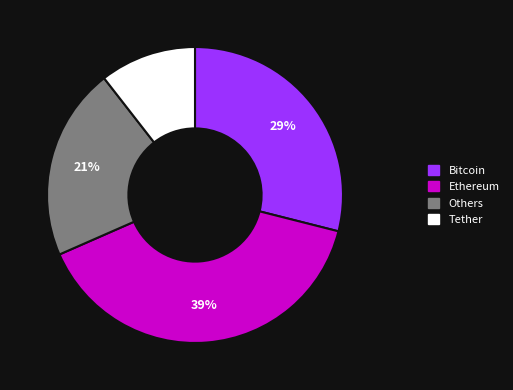

Is there any slice that represents more than half of the pie?

No